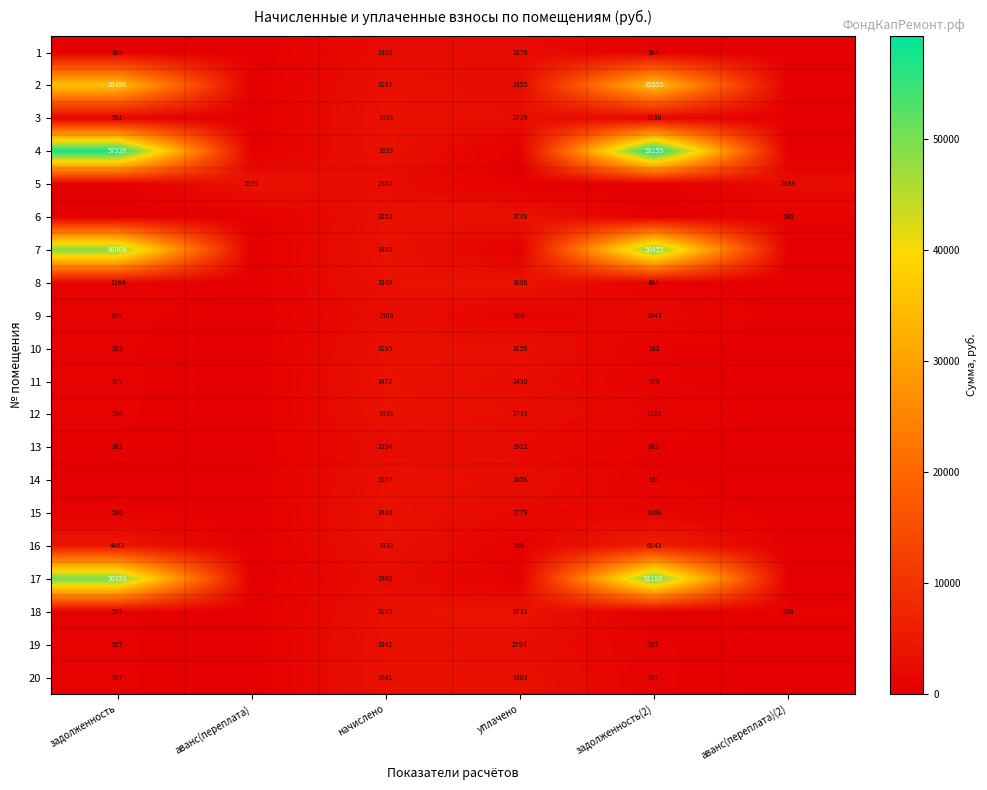

True or false: 3 has a value of 3333 at начислено.

True